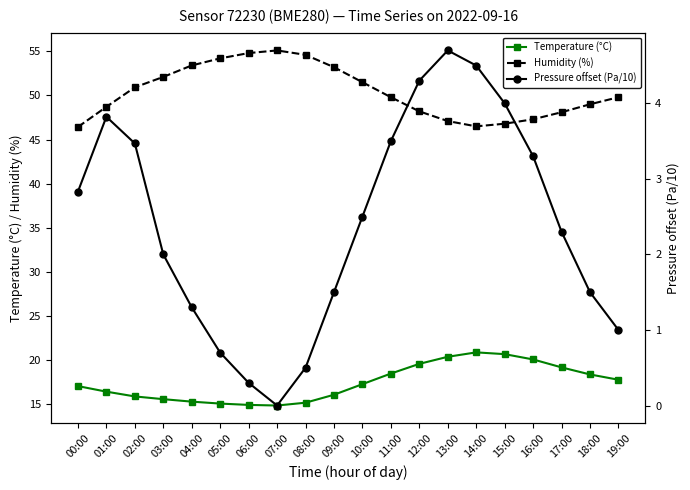

What is the label of the 9th point from the right?

11:00